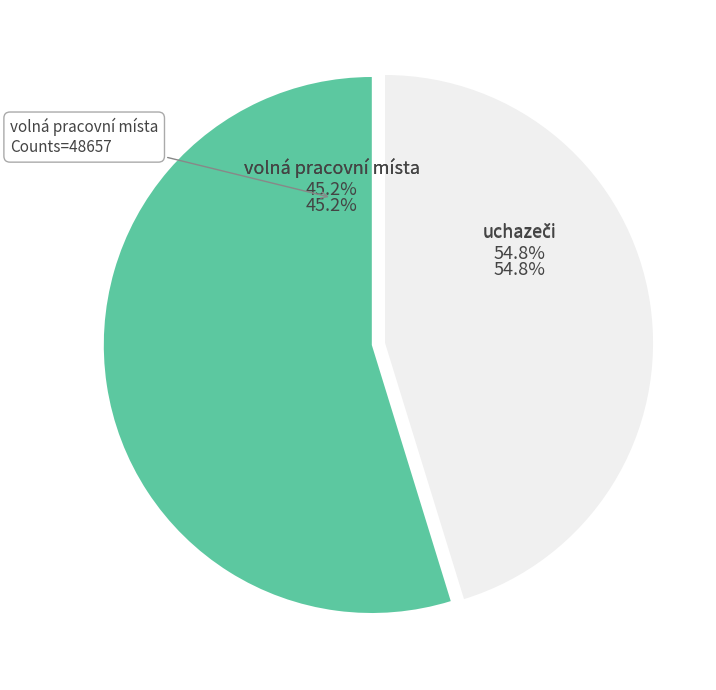

What is the change in value from uchazeči to volná pracovní místa?

-10238